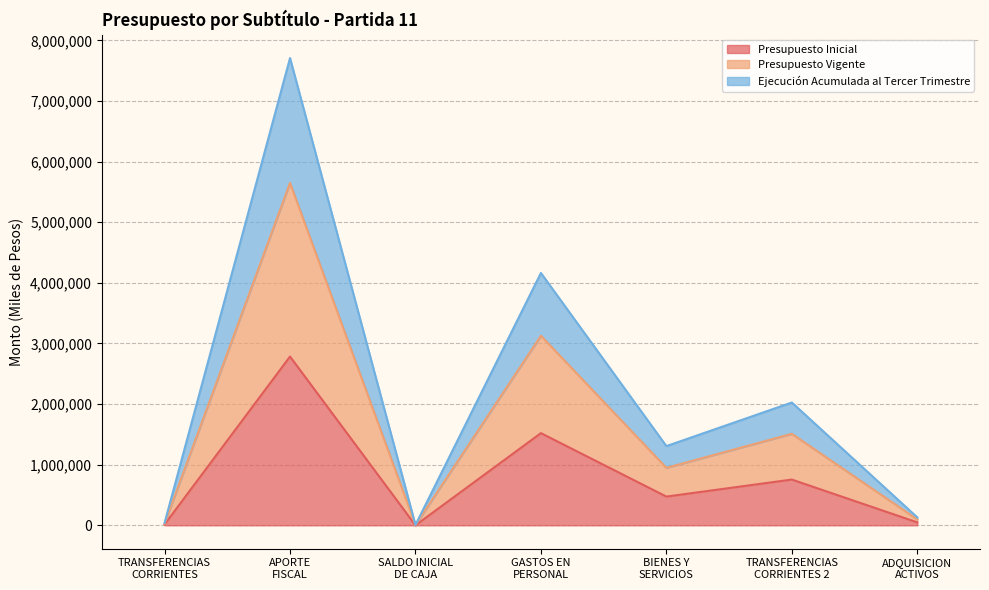

How many data points does each series have?

7